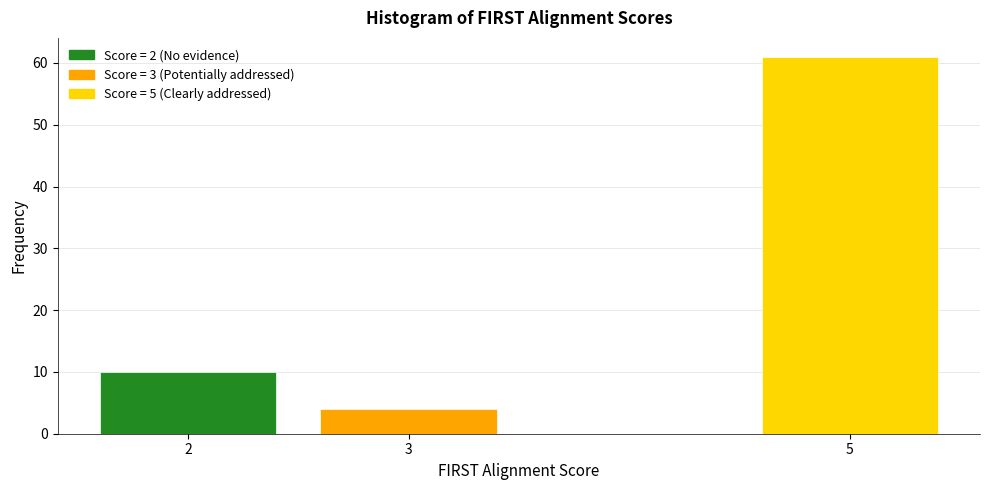

Reading right to left, transcribe all the data shown in this chart.

61	4	10